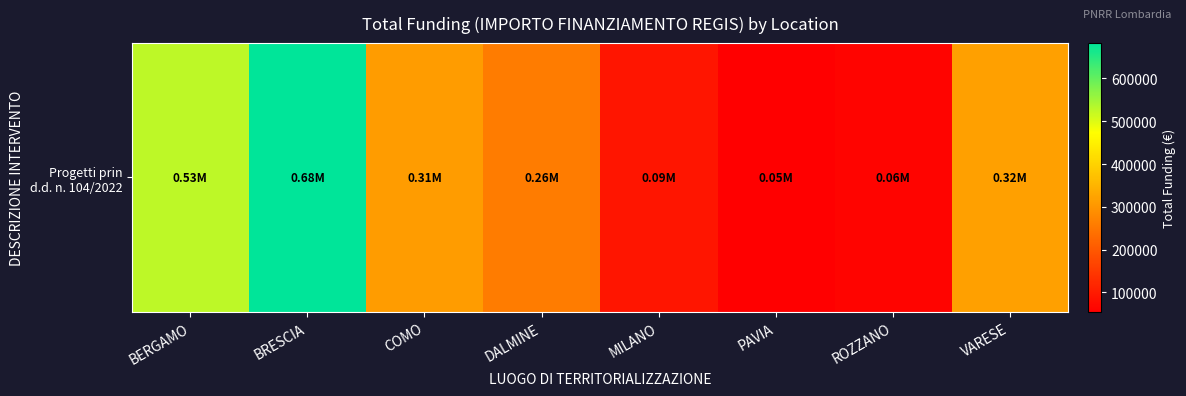

Which category has the lowest value across all series?

PAVIA